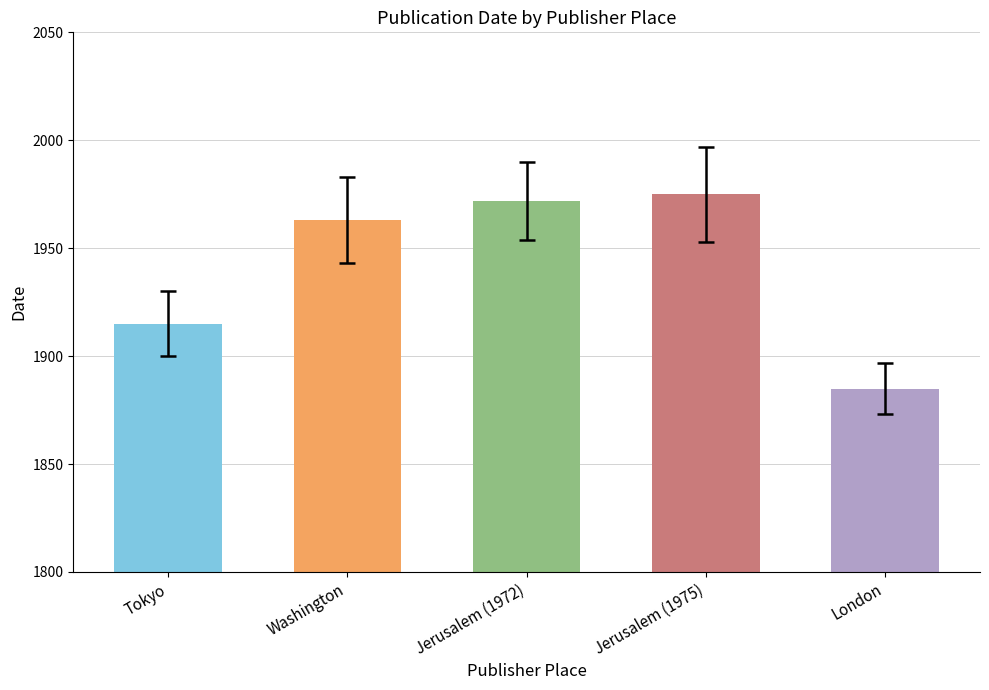

What is the greatest value displayed?

1975